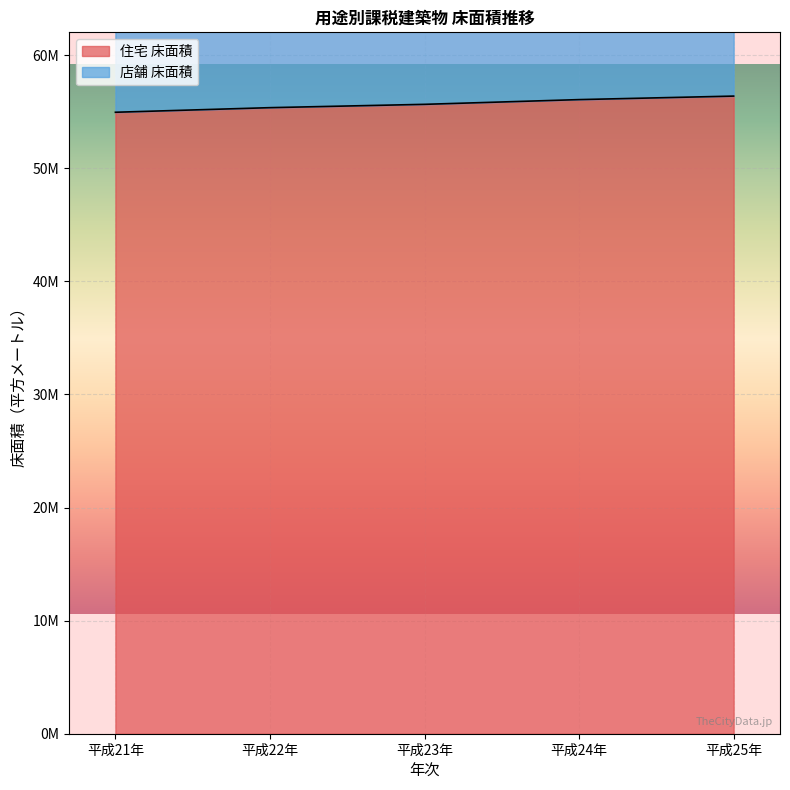

Reading left to right, what are all the values shown in this chart?

54960407	55366815	55660722	56079265	56389624